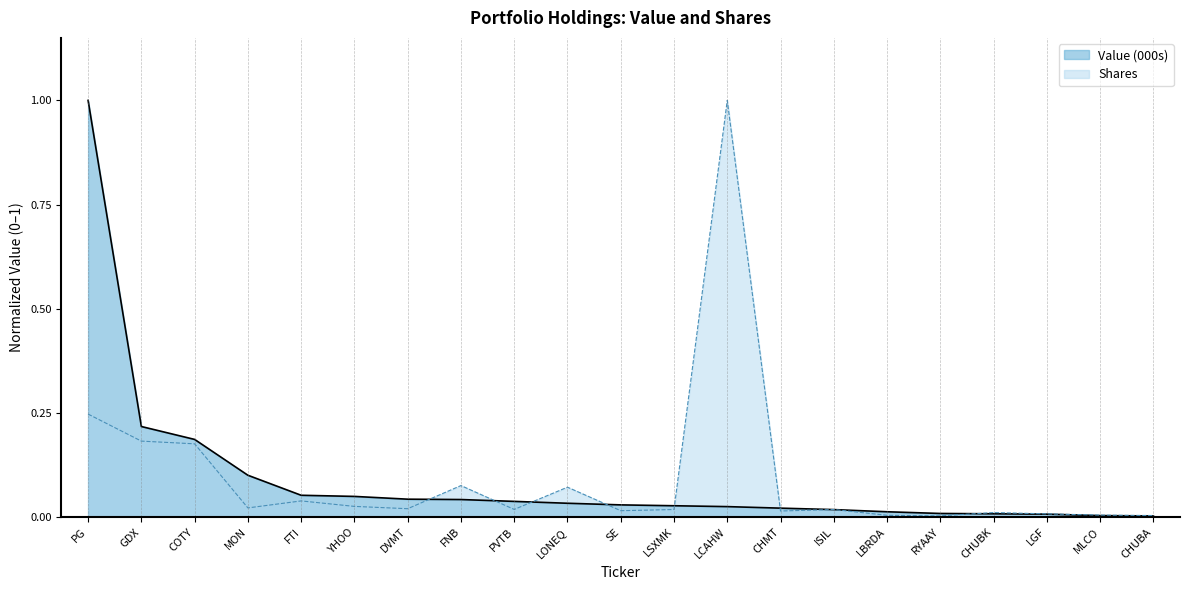

Which series ends up on top after the final intersection of Shares and Value (000s)?

Shares